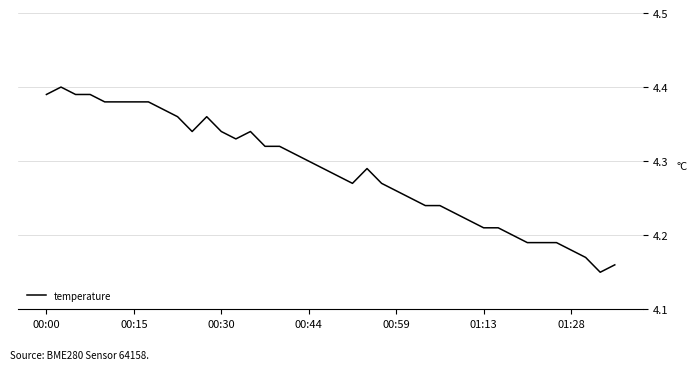

The chart shows a value of 7.4 at 01:13. True or false?

False